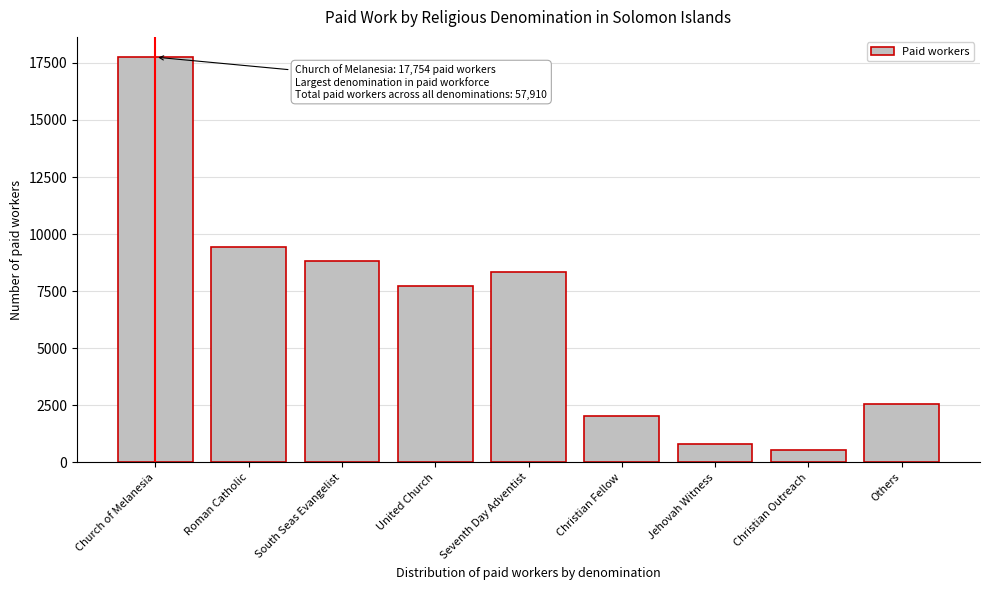

Reading left to right, list all the values displayed in this chart.

Church of Melanesia=17754	Roman Catholic=9441	South Seas Evangelist=8818	United Church=7705	Seventh Day Adventist=8324	Christian Fellow=2017	Jehovah Witness=783	Christian Outreach=531	Others=2537